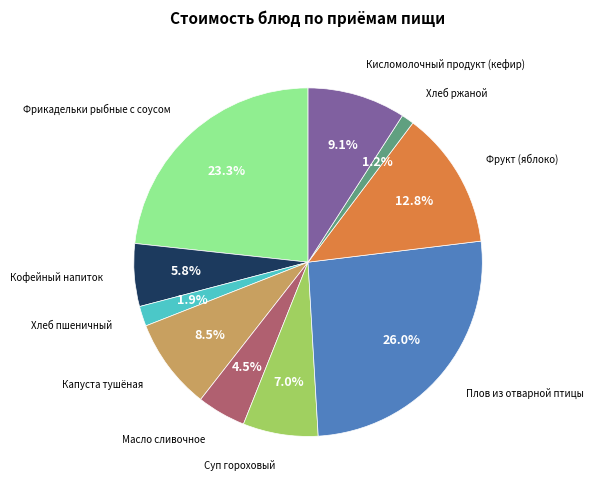

To the nearest percent, what is the difference between the largest and smallest slice percentages?

25%